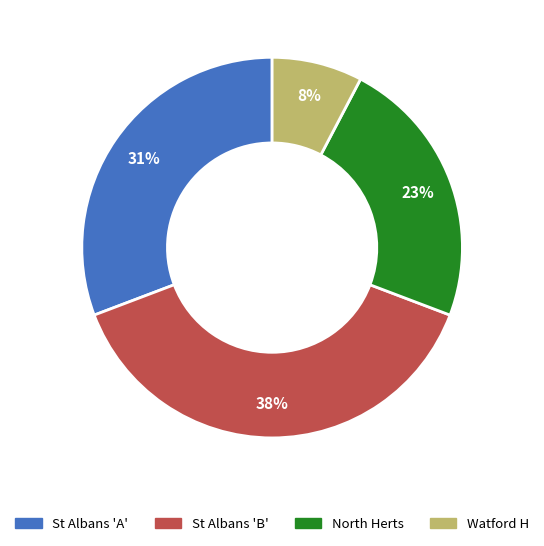

Count the number of slices in the pie.

4